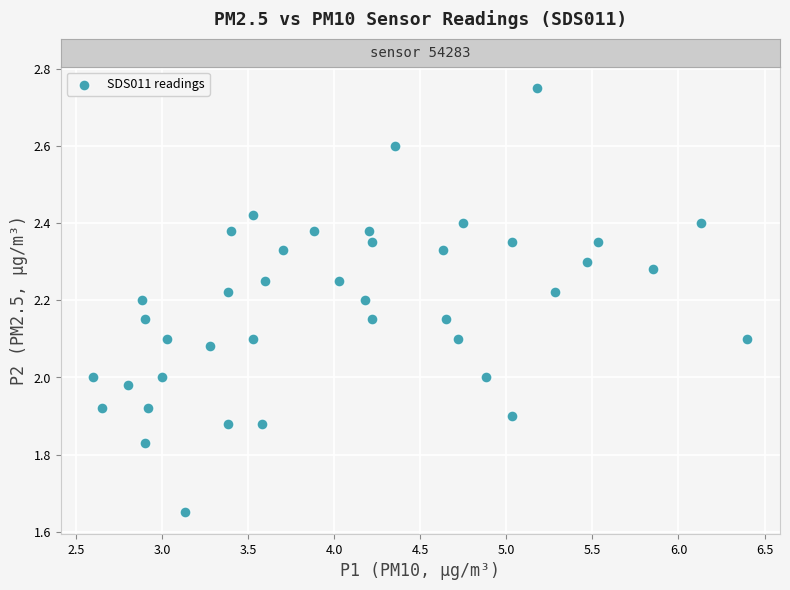

What is the range of Y values (max minus min)?

1.1